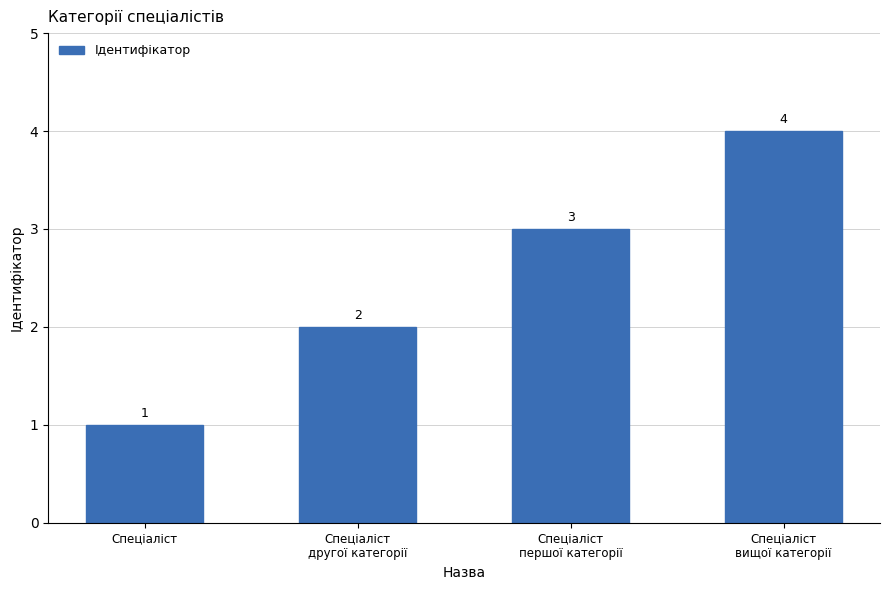

Where is the data nearest to the value 2?

Спеціаліст
другої категорії